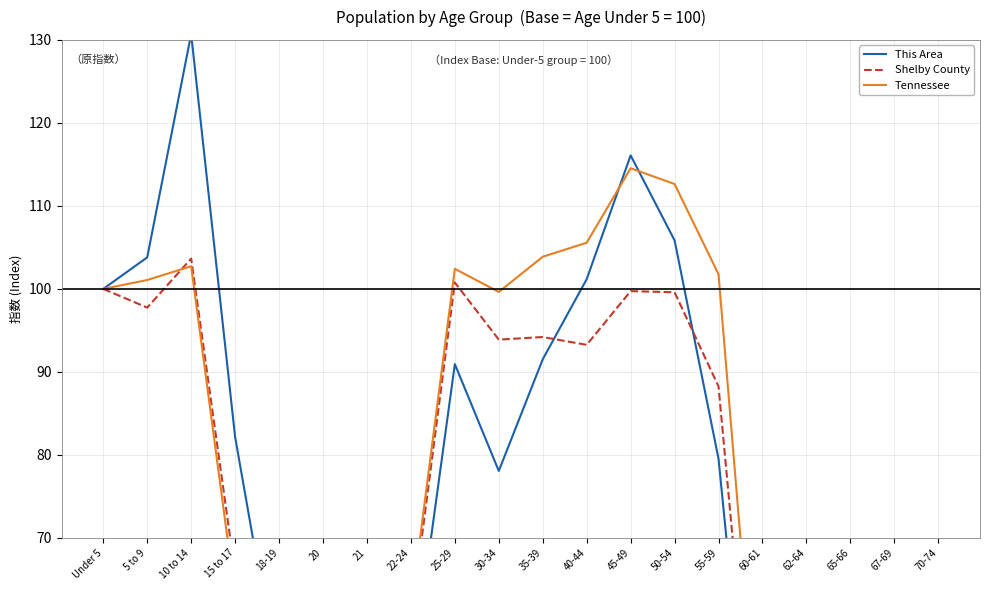

Reading left to right, list all the values displayed in this chart.

This Area: 100.0	103.8	130.7	82.2	52.0	21.1	21.9	52.3	90.9	78.1	91.5	101.2	116.1	105.8	79.5	26.3	31.6	16.7	17.8	28.7
Shelby County: 100.0	97.7	103.7	65.8	42.0	20.2	19.6	59.9	100.8	93.9	94.2	93.3	99.7	99.6	88.3	31.3	39.0	20.0	26.0	32.7
Tennessee: 100.0	101.1	102.7	63.0	44.2	21.9	21.2	61.4	102.4	99.6	103.9	105.6	114.5	112.6	101.8	38.1	52.8	29.4	39.4	50.6